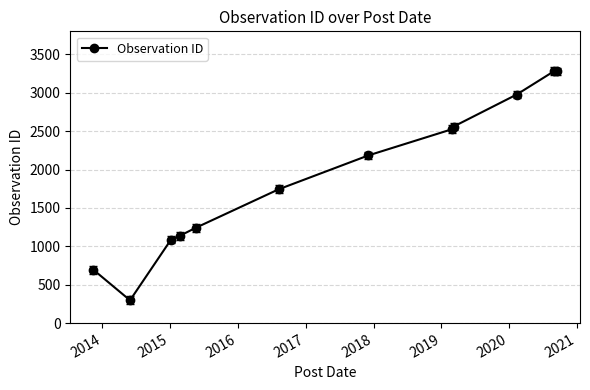

What is the sum of all values?

23007